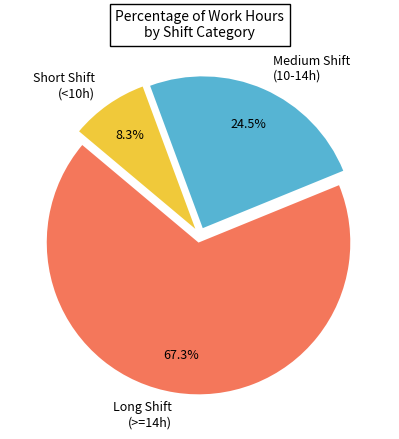

Which category has the biggest portion of the pie?

Long Shift (>=14h)